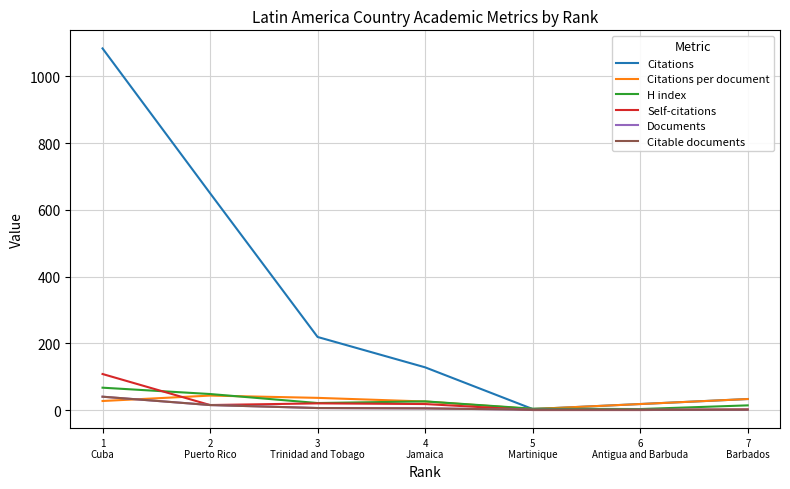

Which series has the largest range (max minus min)?

Citations